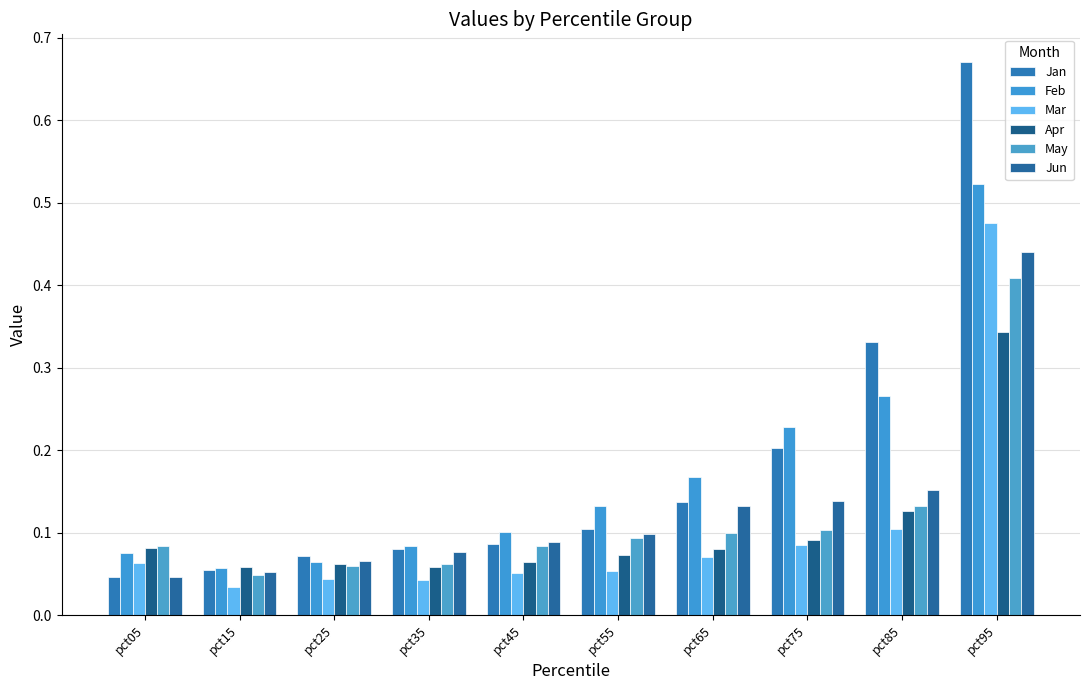

What value does the Feb series have at pct05?

0.1